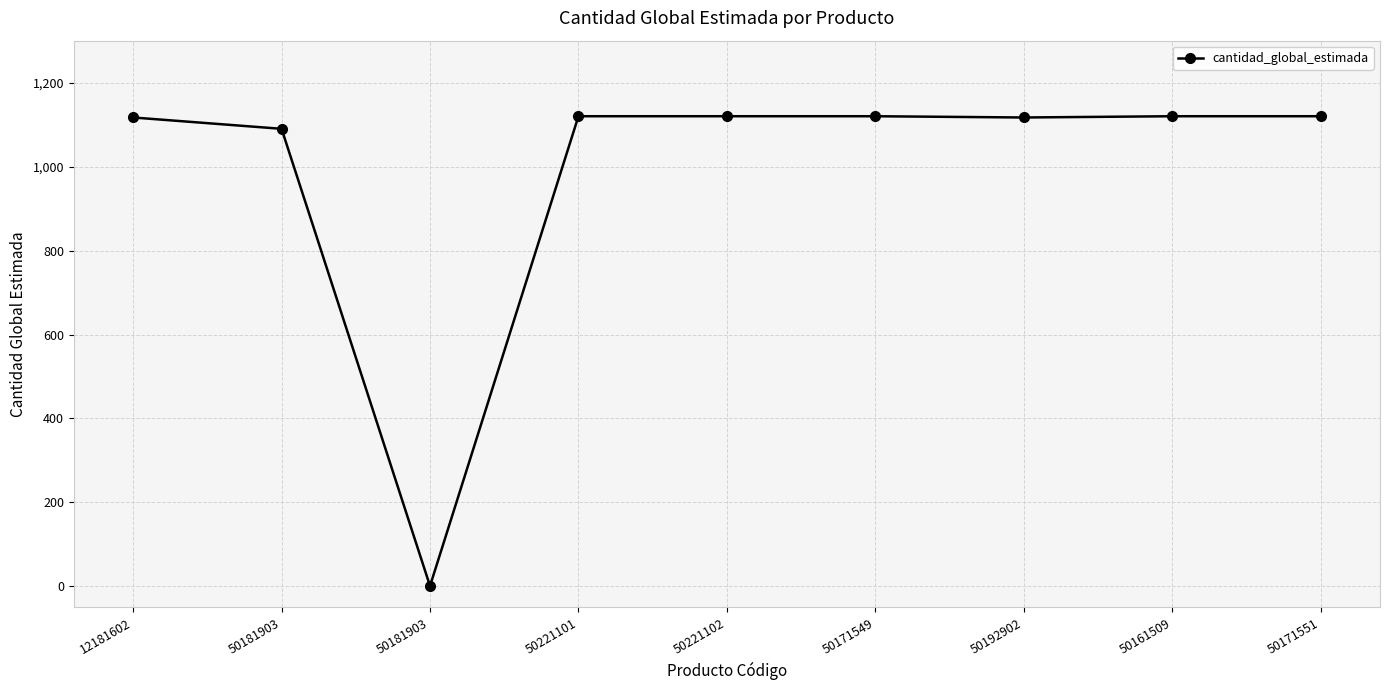

Reading left to right, transcribe all the data shown in this chart.

12181602=1117	50181903=1090	50181903=1	50221101=1120	50221102=1120	50171549=1120	50192902=1117	50161509=1120	50171551=1120